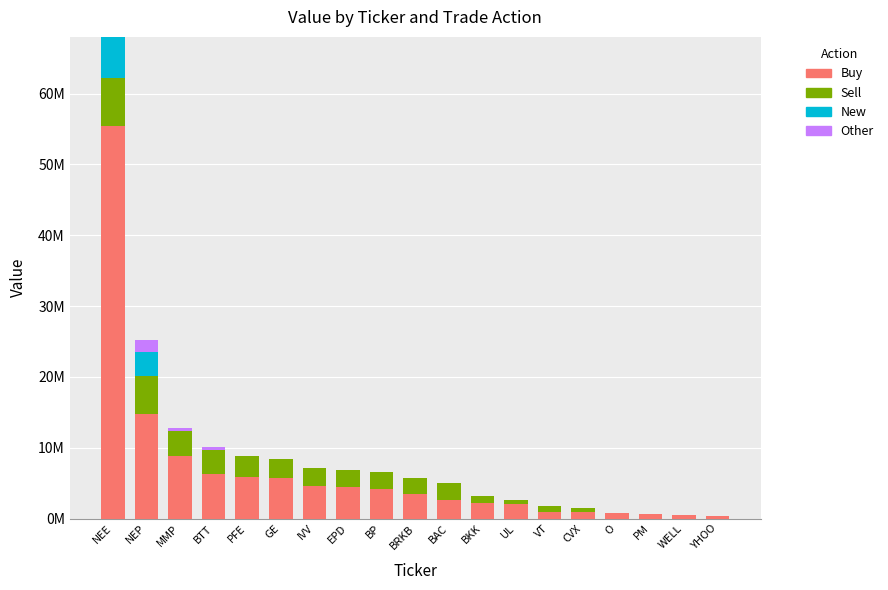

Which series has the largest range (max minus min)?

Buy